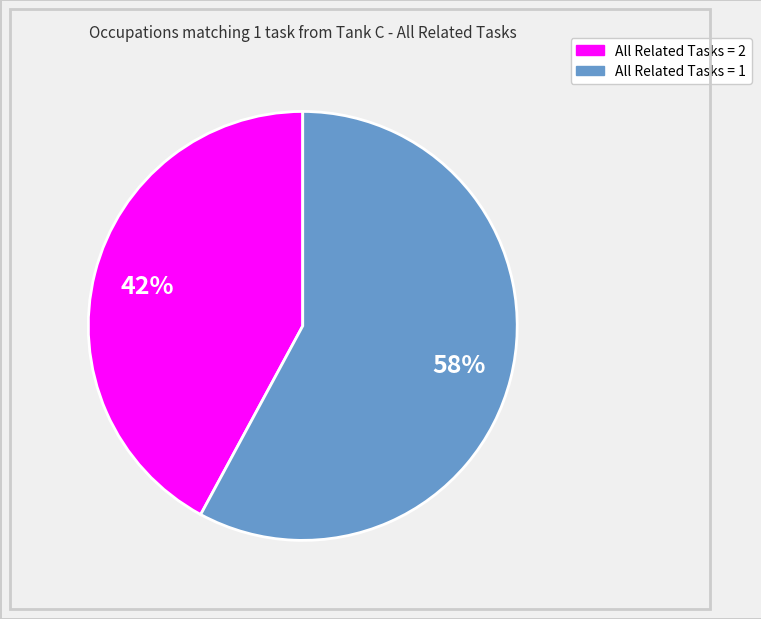

Count the number of slices in the pie.

2